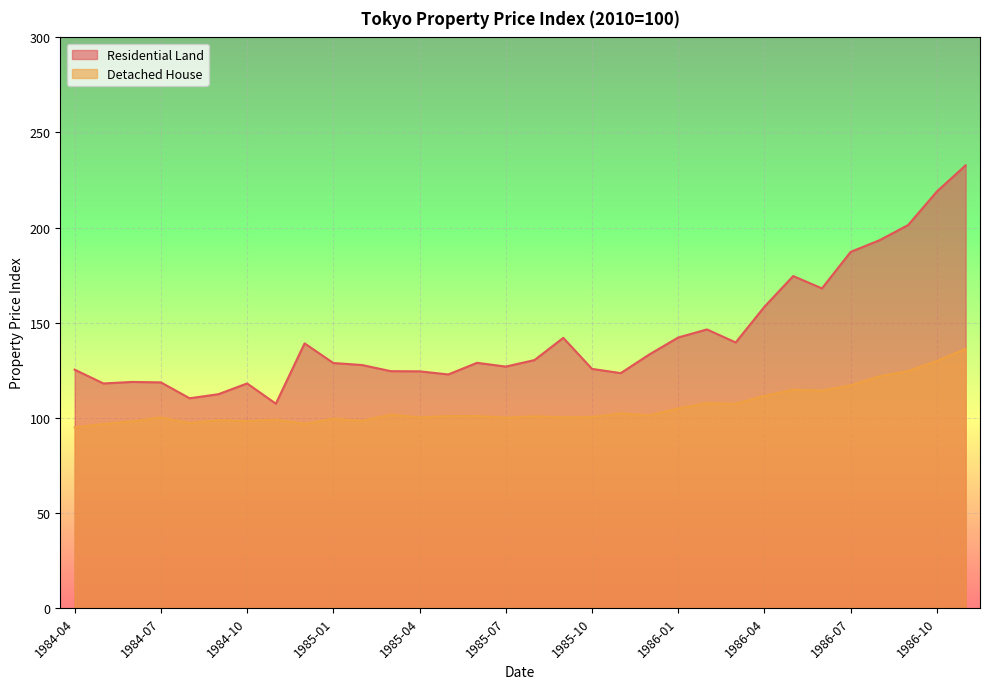

What is the highest value of the Residential Land series?

232.7